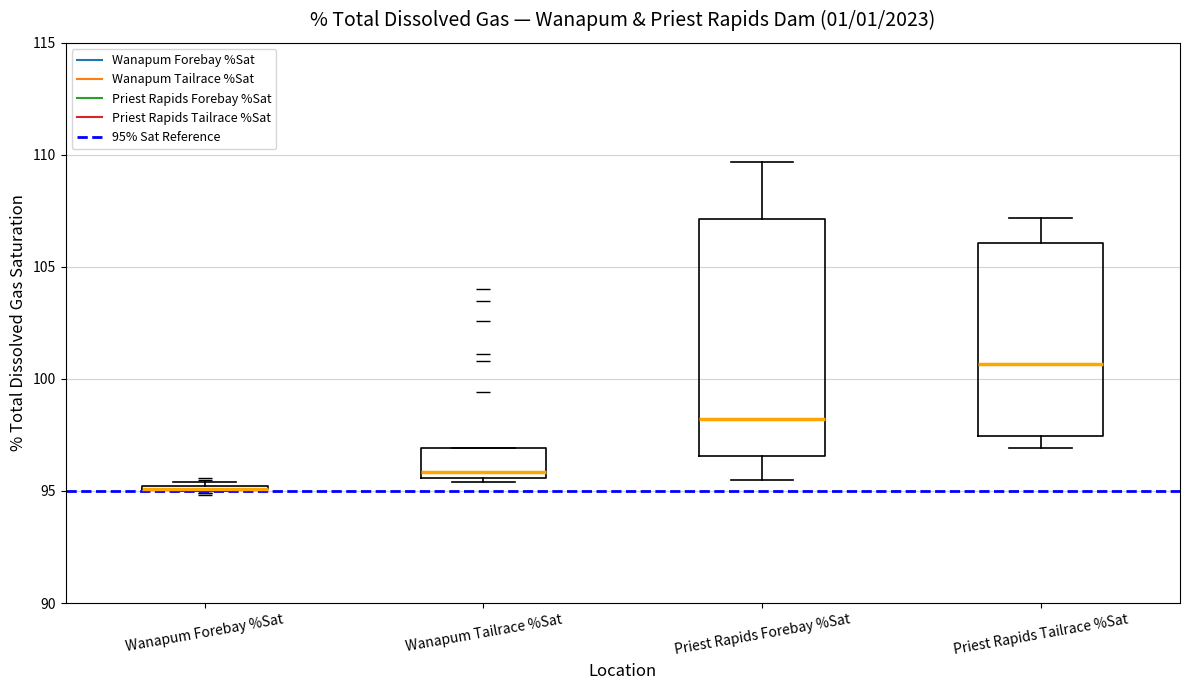

Where is the lower edge of the box for Wanapum Tailrace %Sat on the y-axis? The values are not printed on the chart, so give them approximately, as read against the axis.

95.5